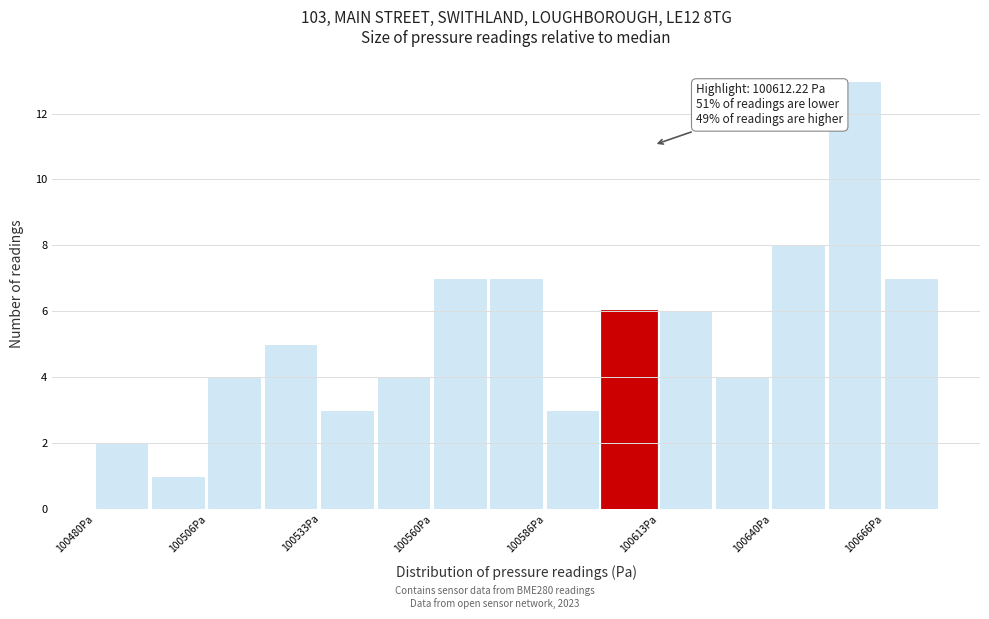

Around what value on the x-axis is the tallest bar? Give the approximate position of its centre, as read against the axis.

100660